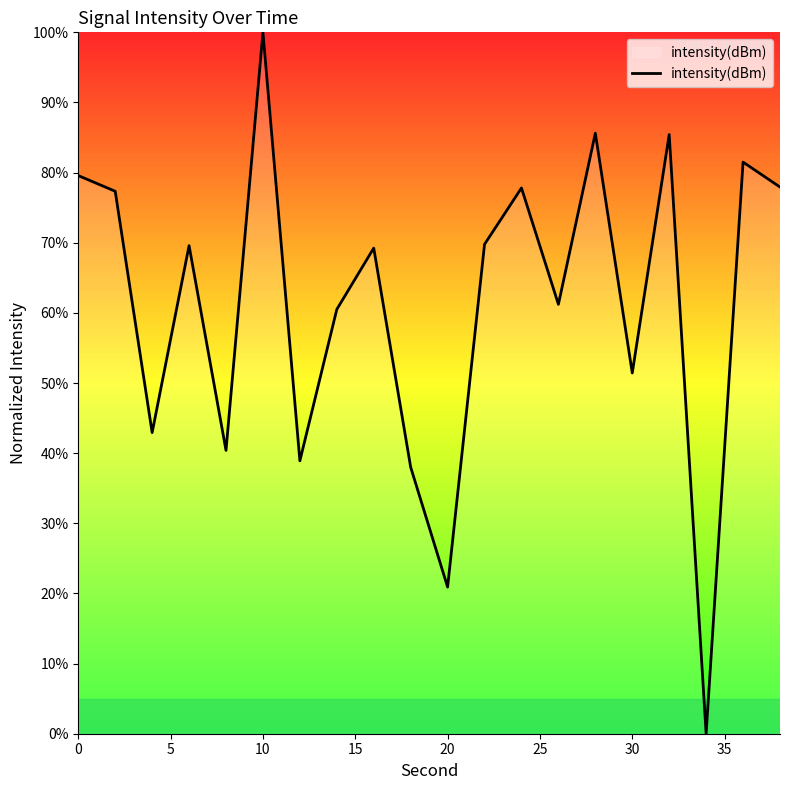

What is the difference between the maximum and minimum values?

100.0